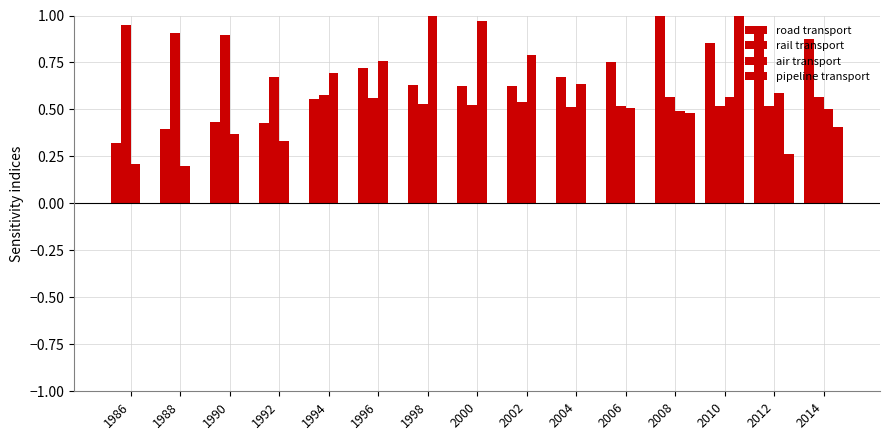

Does the chart contain stacked bars?

No